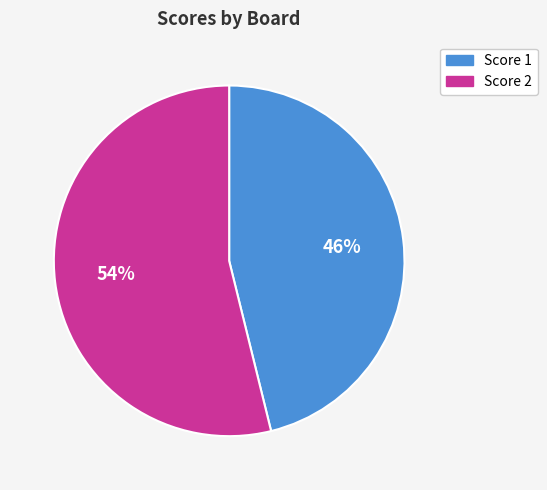

Do Score 1 and Score 2 together represent more than half of the pie?

Yes